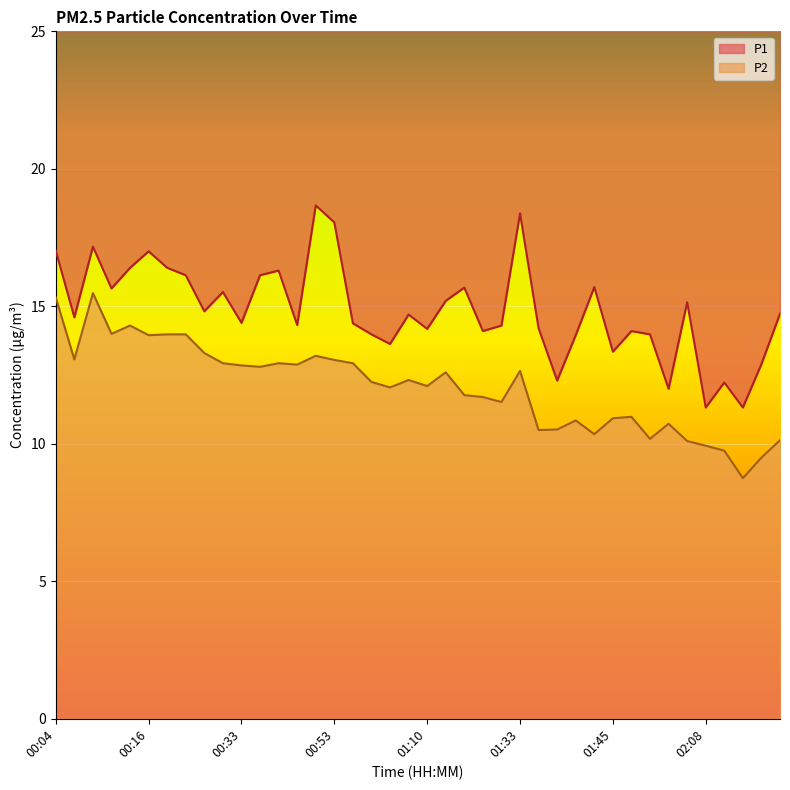

How many lines are shown in the chart?

2